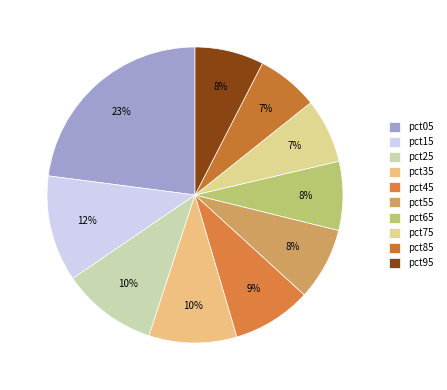

What is the ratio of the value at pct55 to the value at pct75?

1.1